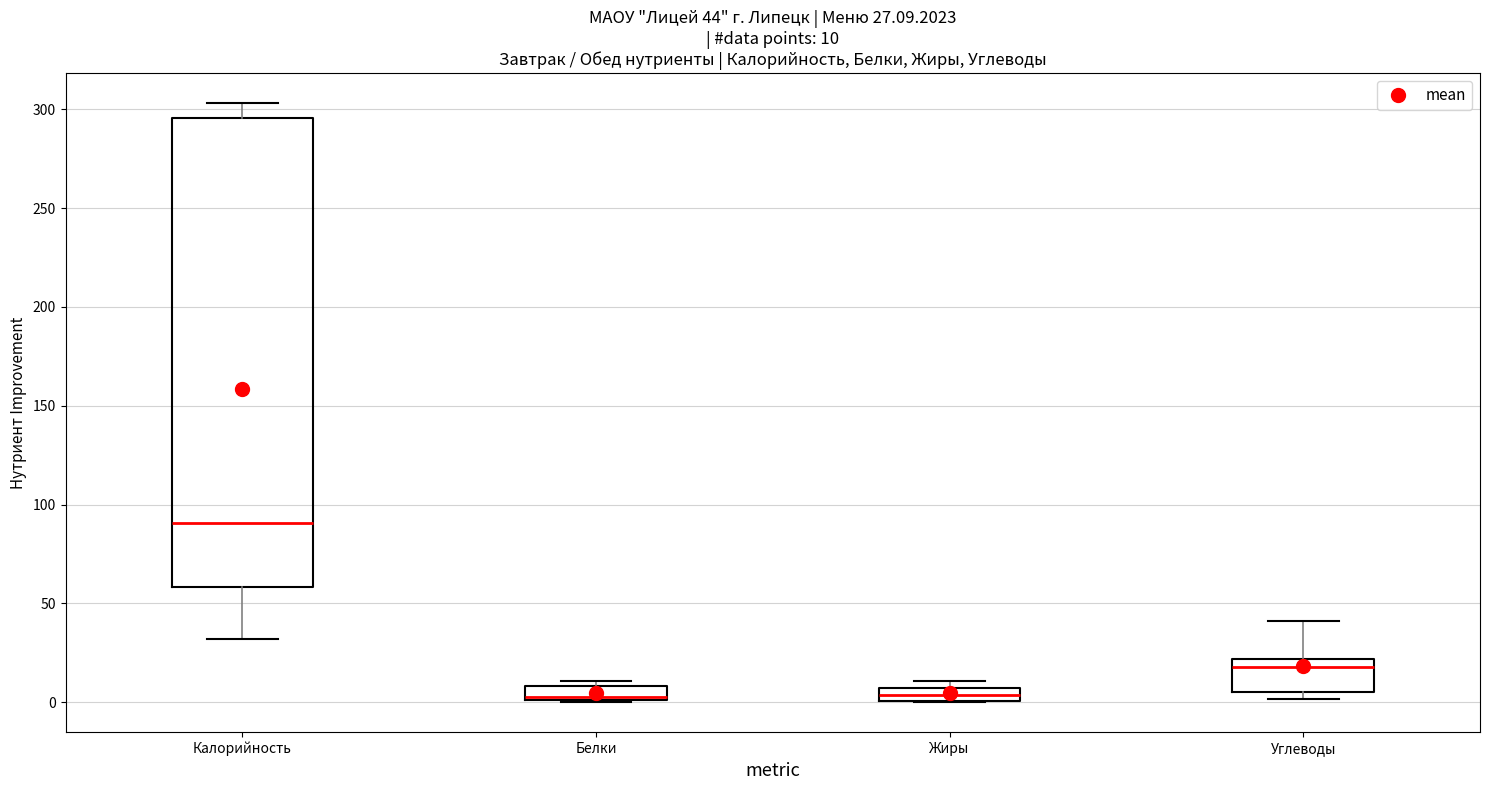

Which box's median line is the highest?

Калорийность